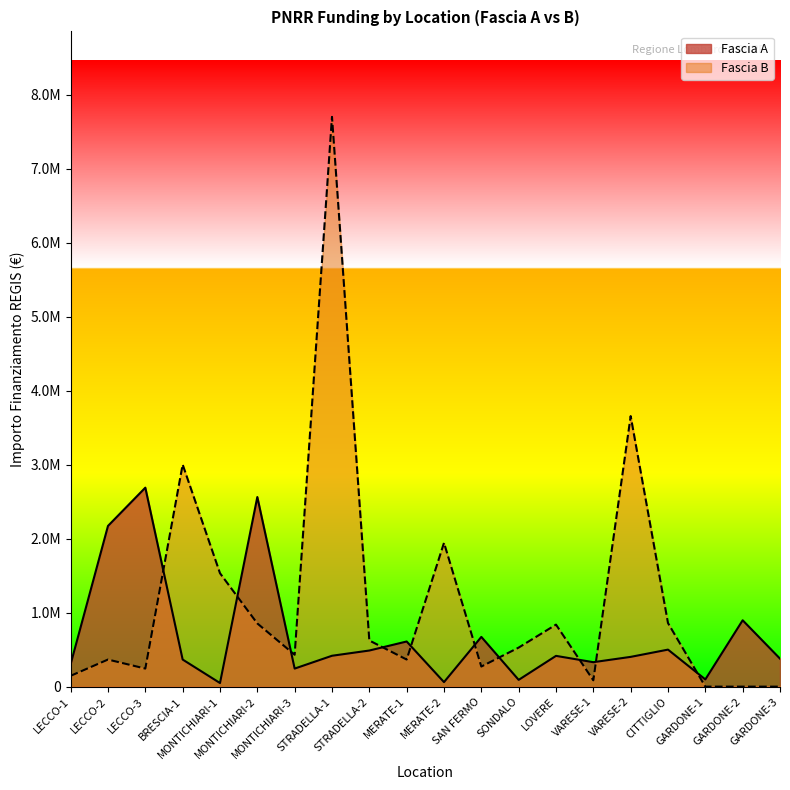

Between which two adjacent categories do Fascia B and Fascia A first intersect?

LECCO-3 and BRESCIA-1